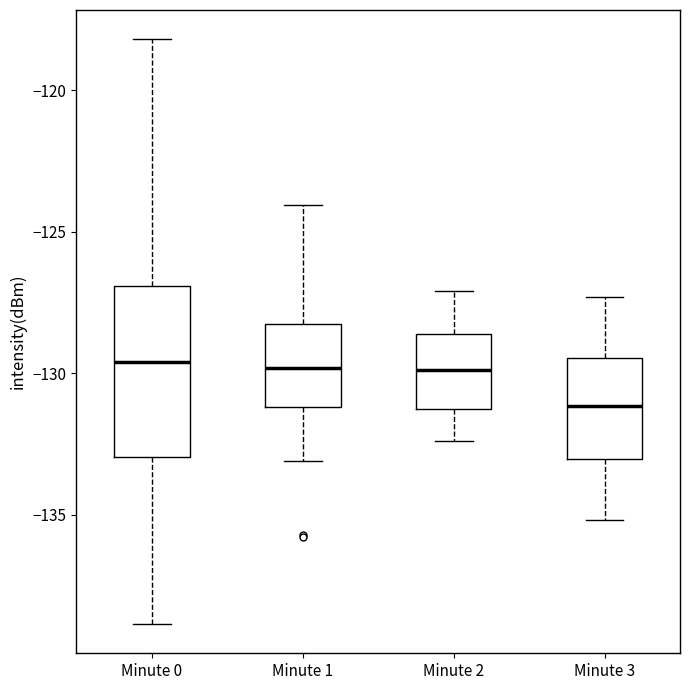

Reading left to right, transcribe this box plot: for each box, give where its median line is, the range the box spans, and where its two whiskers end, as read against the y-axis. The values are not printed on the chart, so give them approximately, as read against the axis.

Minute 0: median -129.5, box -133.0 to -127.0, whiskers -139.0 to -118.0
Minute 1: median -130.0, box -131.0 to -128.5, whiskers -133.0 to -124.0
Minute 2: median -130.0, box -131.0 to -128.5, whiskers -132.5 to -127.0
Minute 3: median -131.0, box -133.0 to -129.5, whiskers -135.0 to -127.5